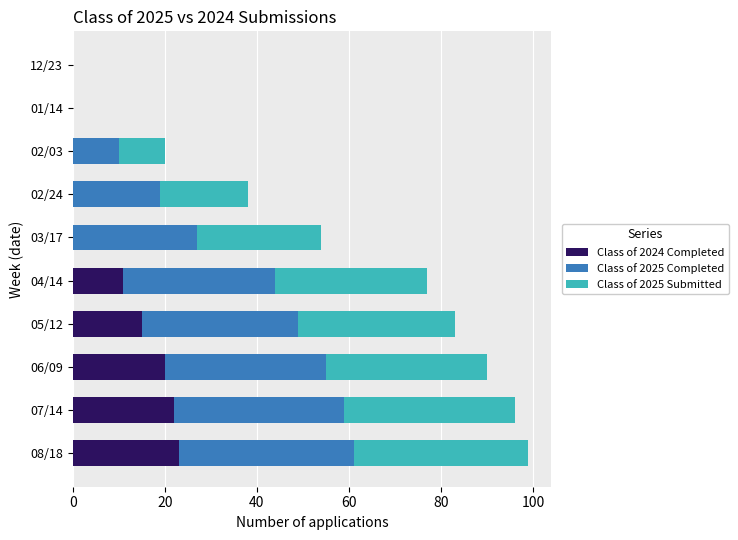

Count the number of categories in the chart.

10